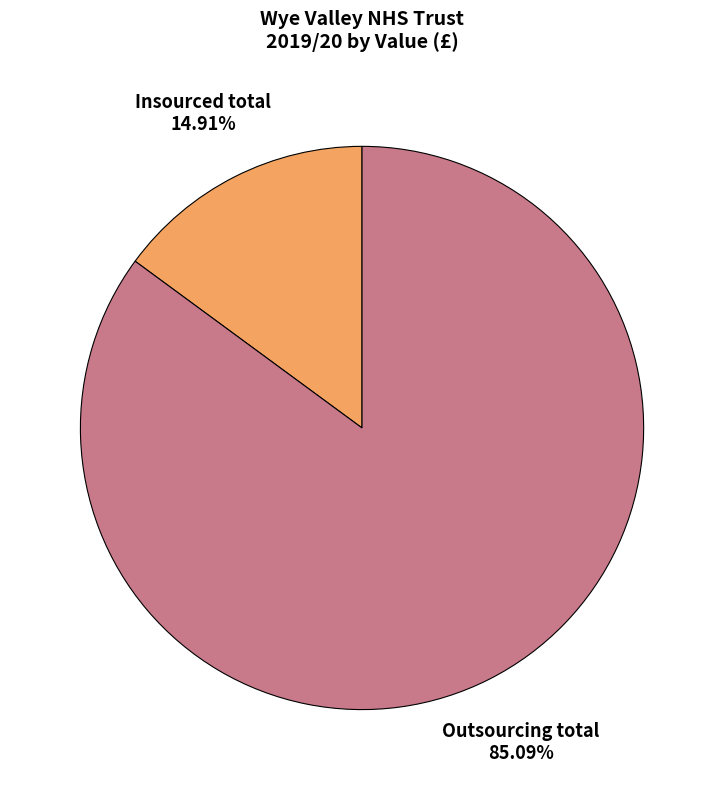

Do Insourced total and Outsourcing total together represent more than half of the pie?

Yes